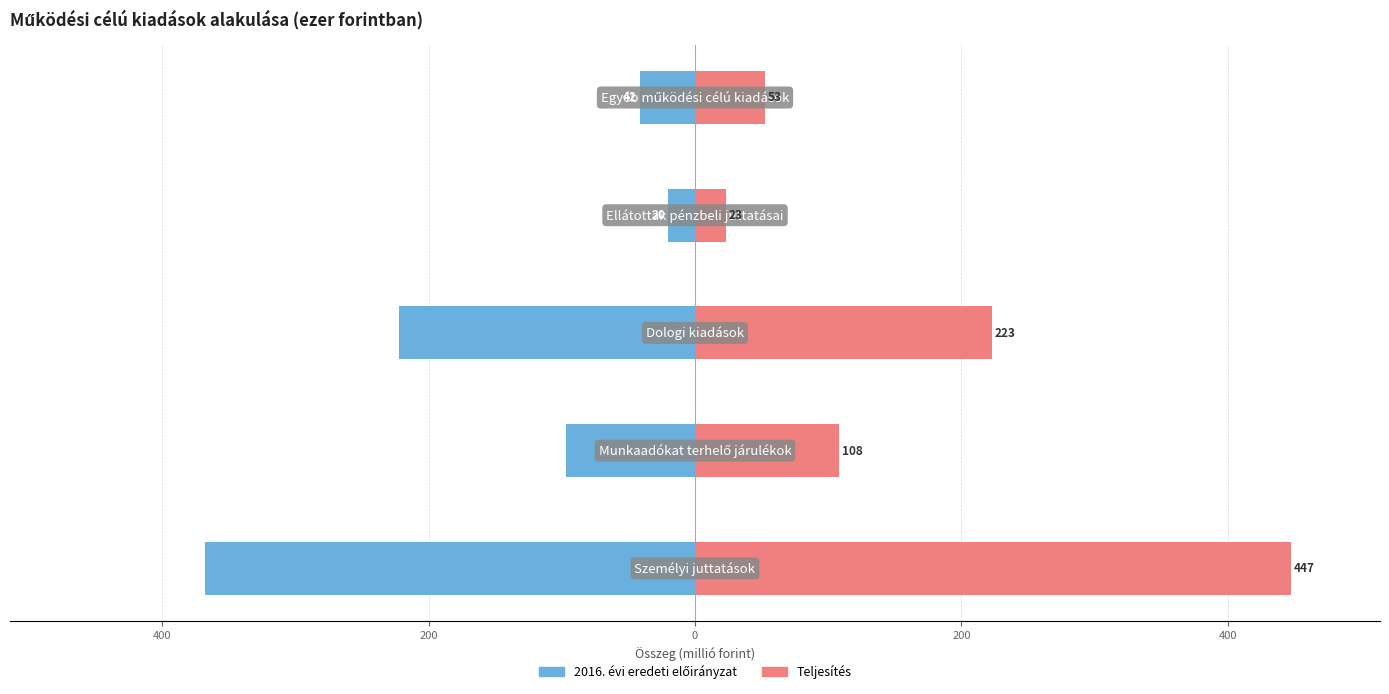

How many distinct data groups are displayed?

2